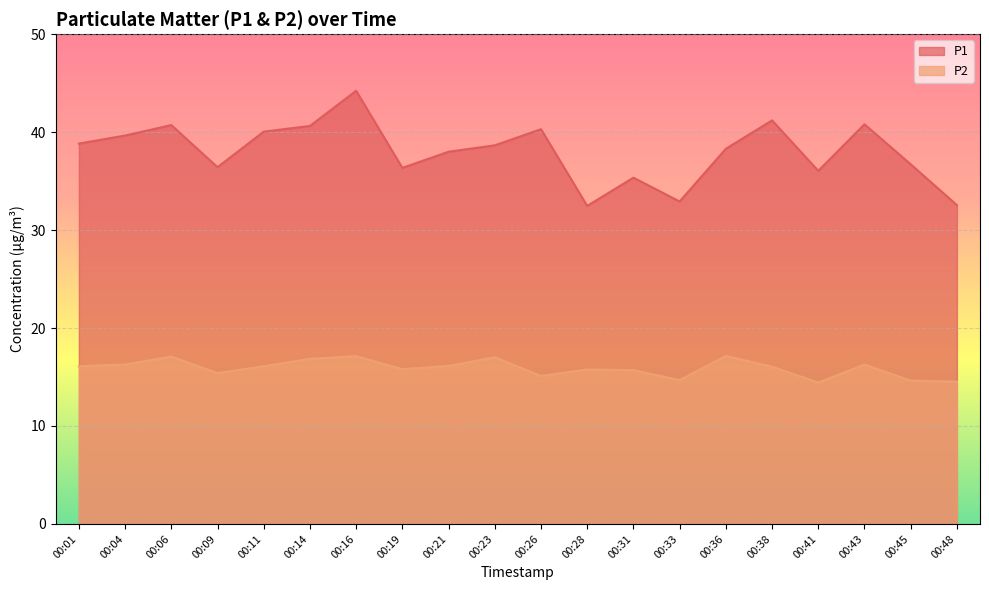

At 00:06, list the series in order from smallest to largest.

P2, P1